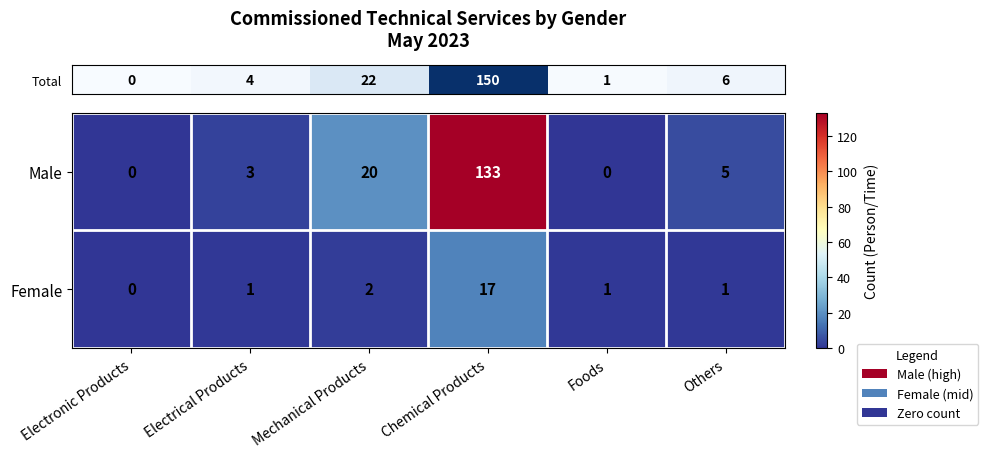

Rank the series by their average value, from highest to lowest.

Male, Female